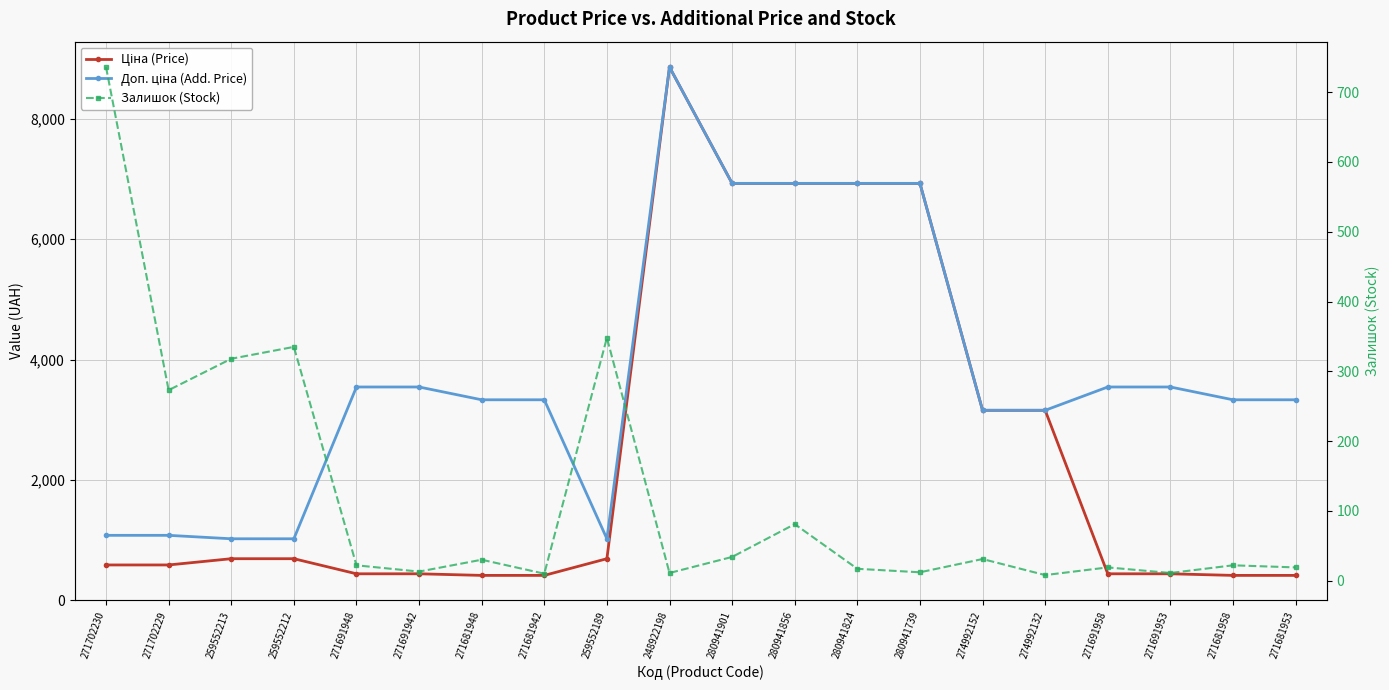

At how many categories does at least one series exceed 3856?

5